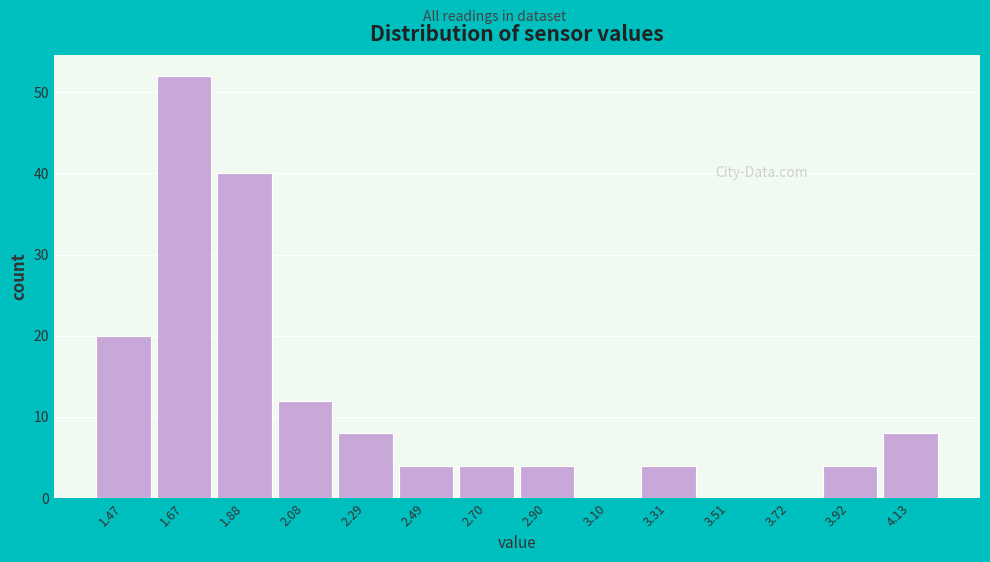

Reading left to right, what are all the values shown in this chart?

1.47=20	1.67=52	1.88=40	2.08=12	2.29=8	2.49=4	2.70=4	2.90=4	3.10=0	3.31=4	3.51=0	3.72=0	3.92=4	4.13=8